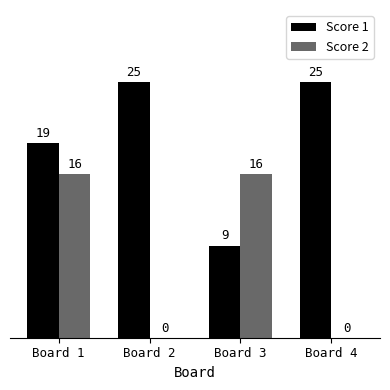

Is the value of Score 1 at Board 1 greater than the value of Score 2 at Board 4?

Yes